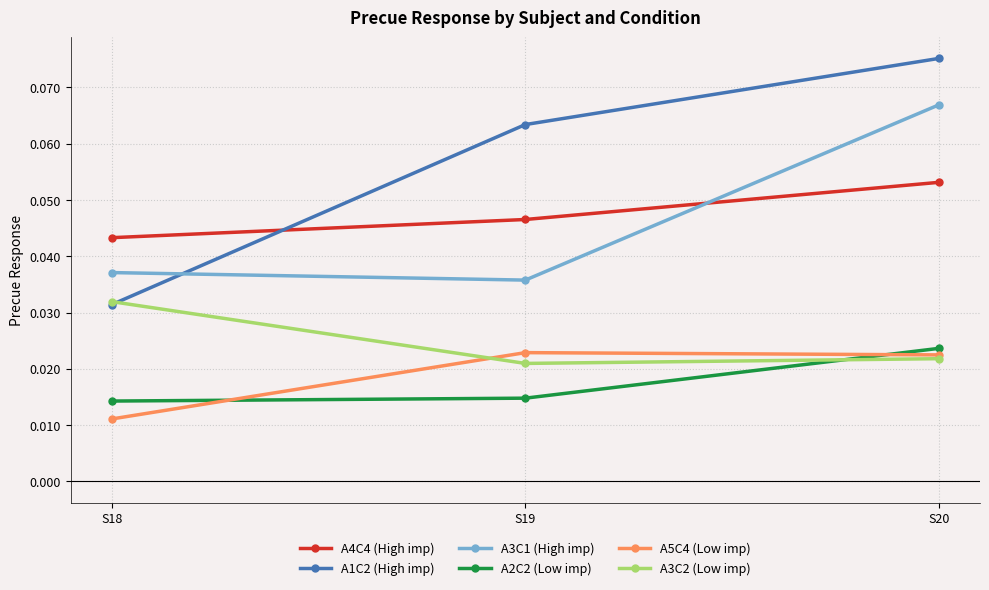

Rank the categories by A1C2 (High imp) value from lowest to highest.

S18, S19, S20